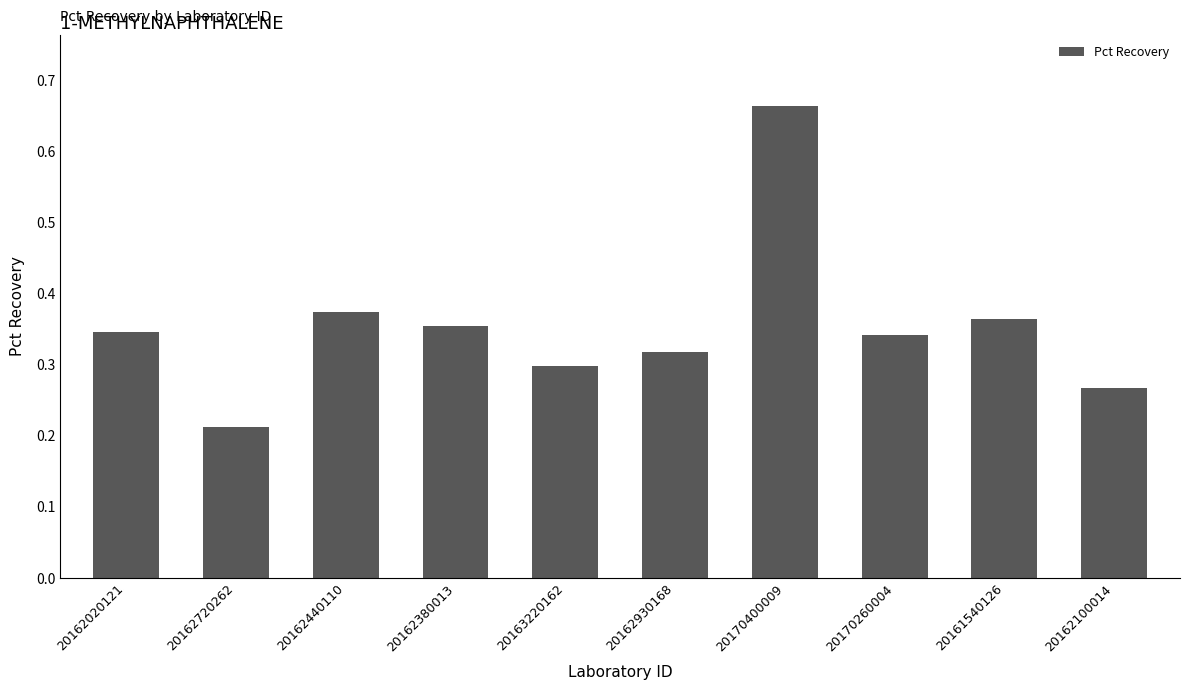

Between 20162930168 and 20161540126, which is larger?

20161540126